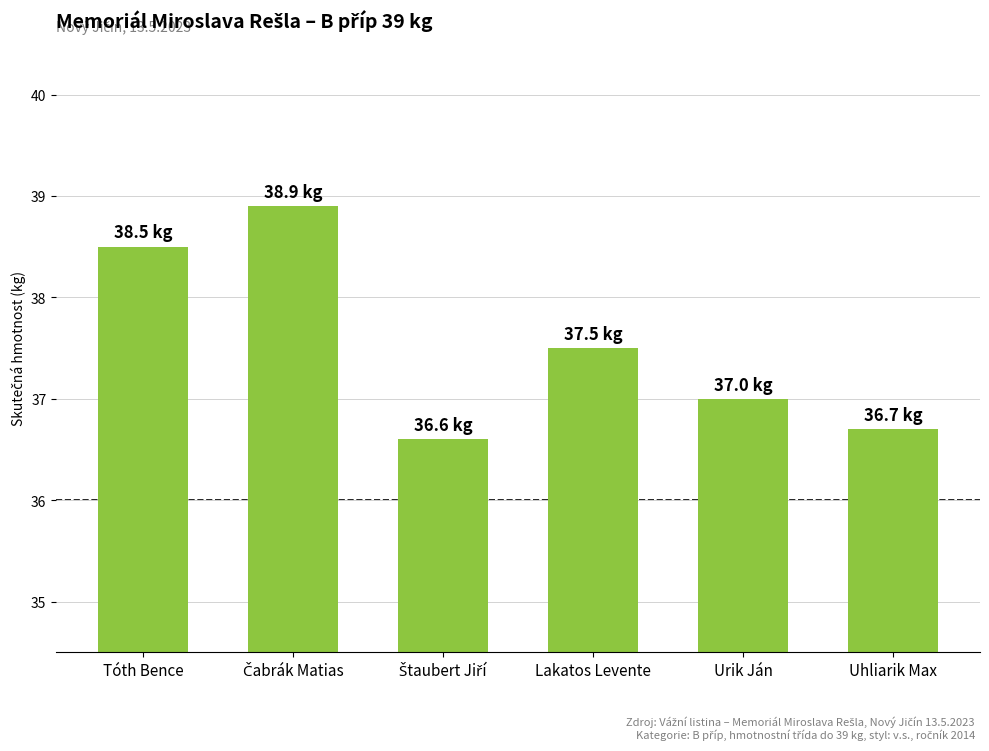

Approximately how many times larger is the value at Lakatos Levente compared to Urik Ján?

1.0